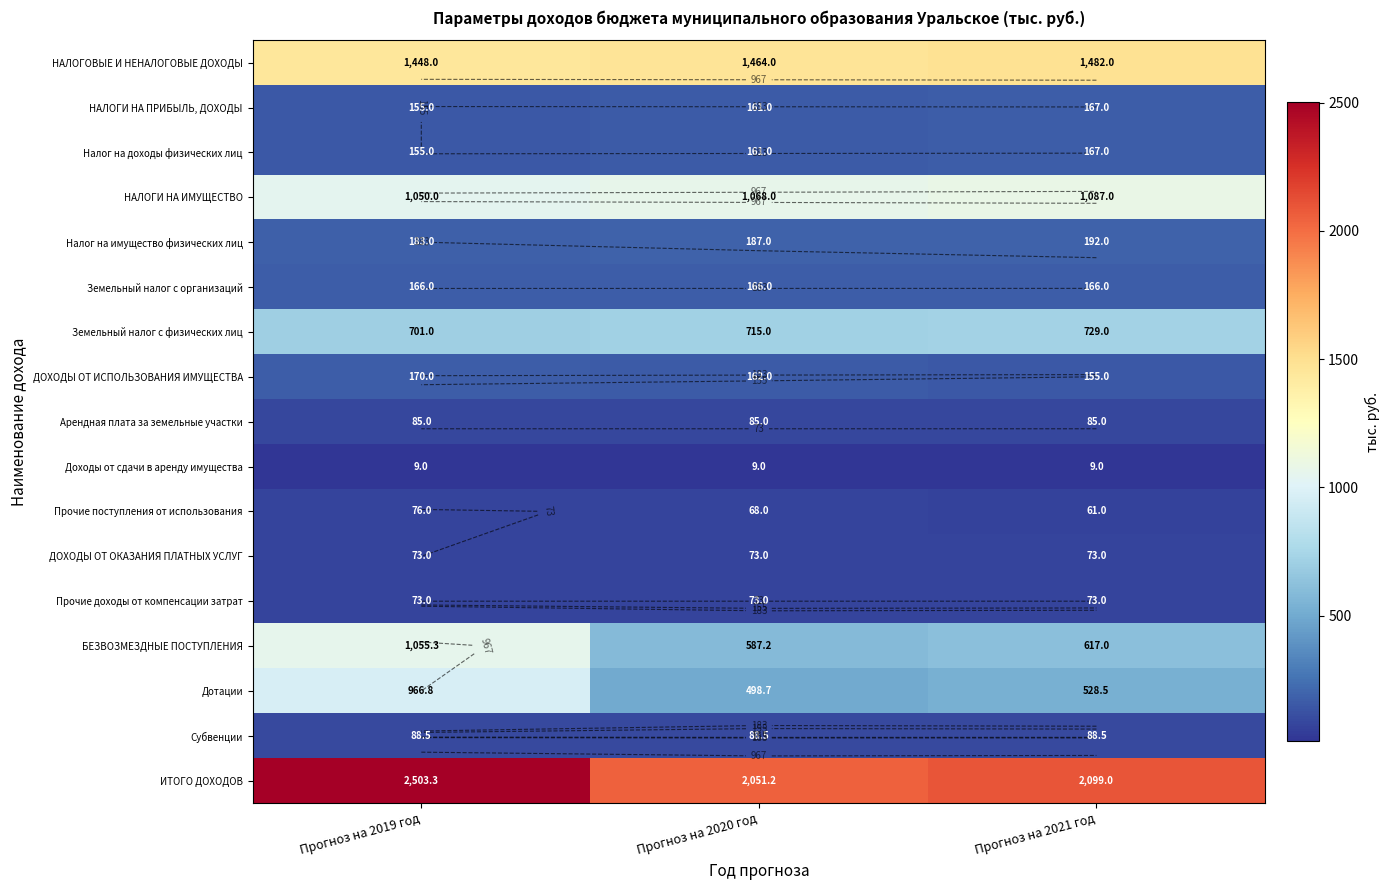

True or false: НАЛОГИ НА ПРИБЫЛЬ, ДОХОДЫ has a value of 257.9 at Прогноз на 2021 год.

False